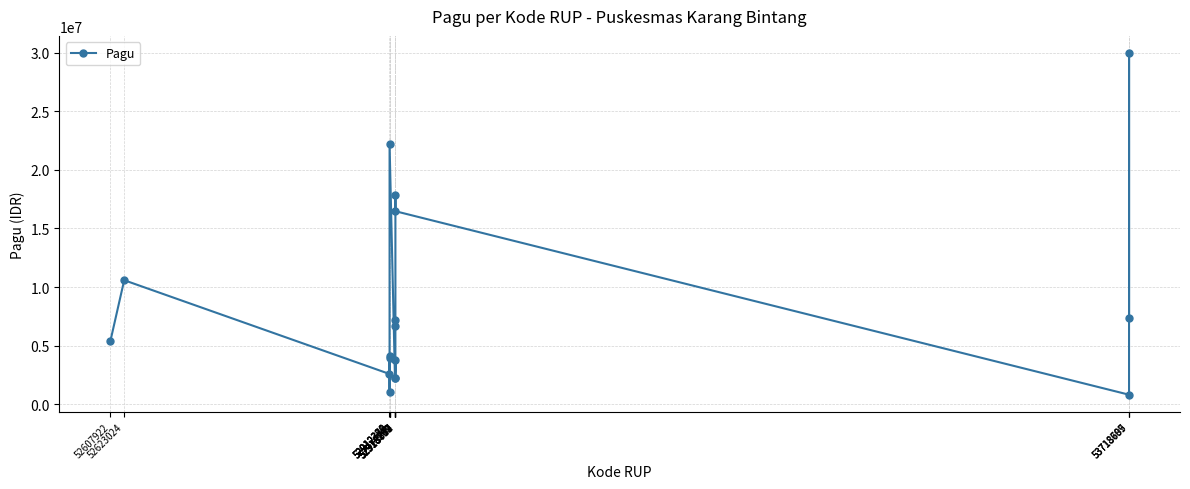

What is the maximum value shown in the chart?

29978000